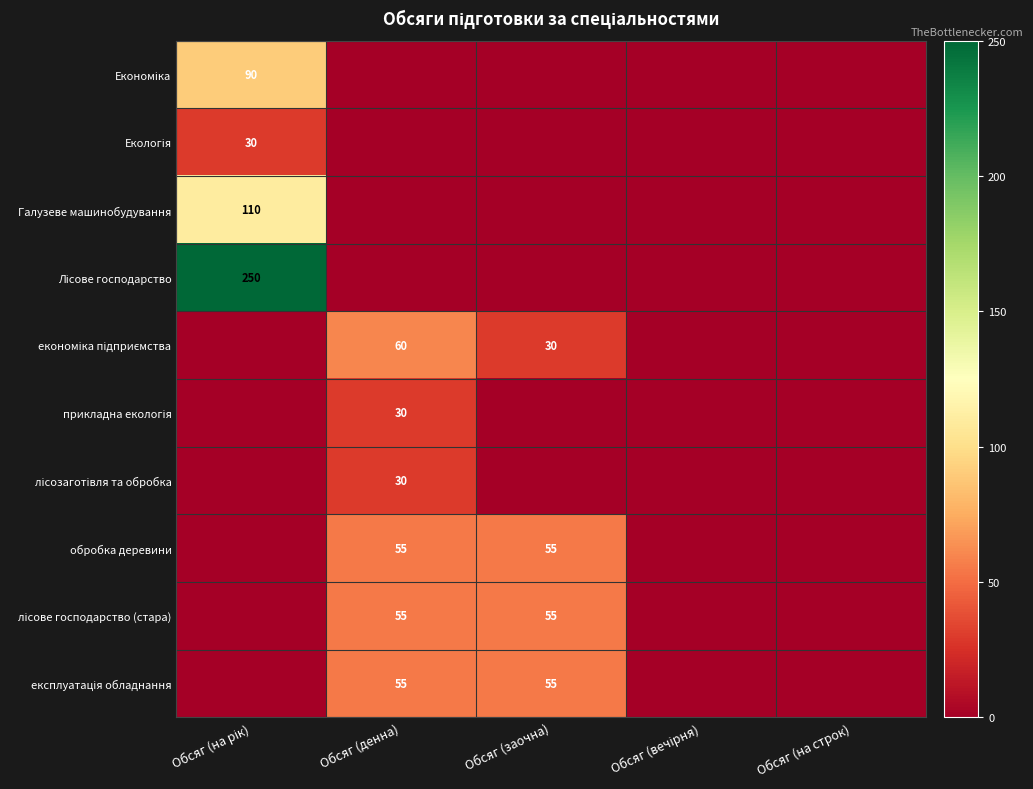

Which series changed the most between Обсяг (заочна) and Обсяг (на строк)?

обробка деревини